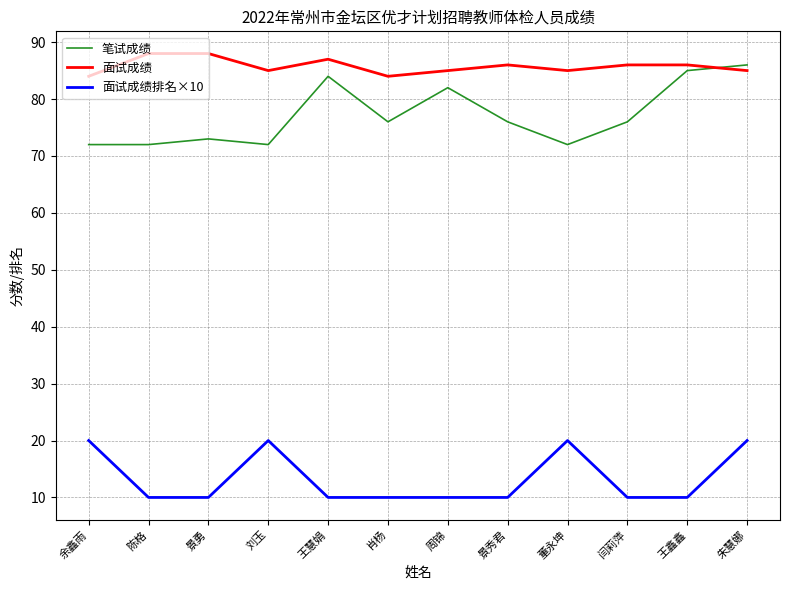

Reading right to left, what are all the values shown in this chart?

笔试成绩: 86	85	76	72	76	82	76	84	72	73	72	72
面试成绩: 85	86	86	85	86	85	84	87	85	88	88	84
面试成绩排名×10: 20	10	10	20	10	10	10	10	20	10	10	20